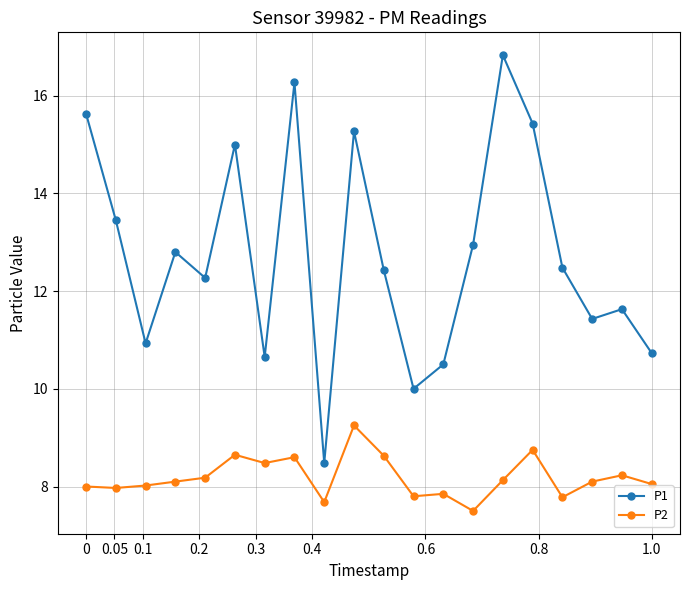

Which series has the largest total across all categories?

P1